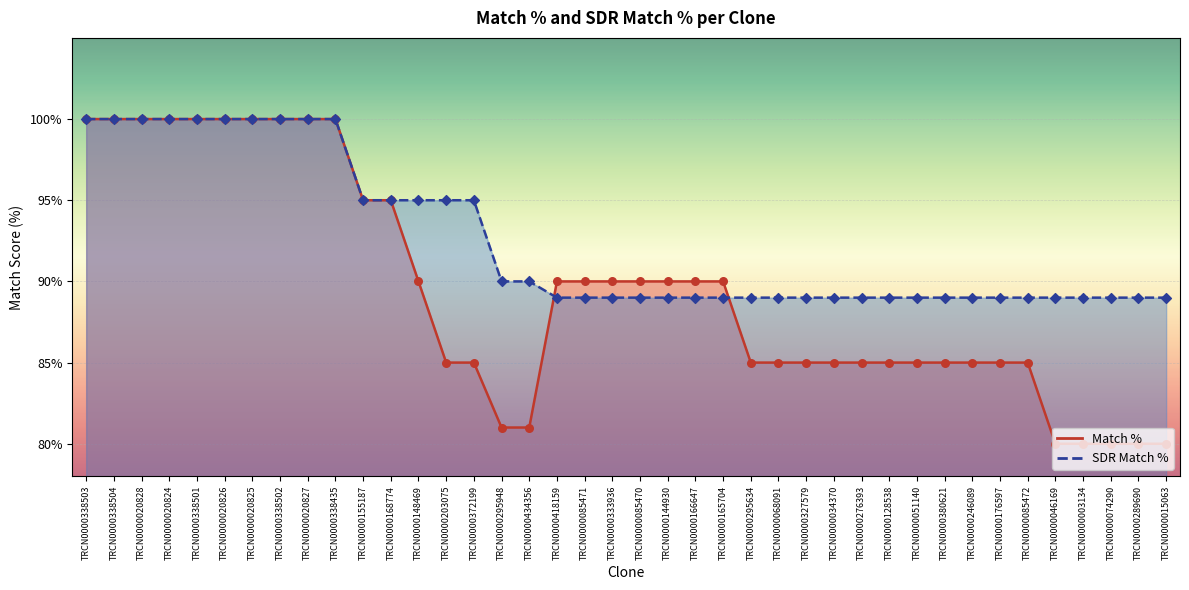

What is the total value across all series at TRCN0000418159?

179